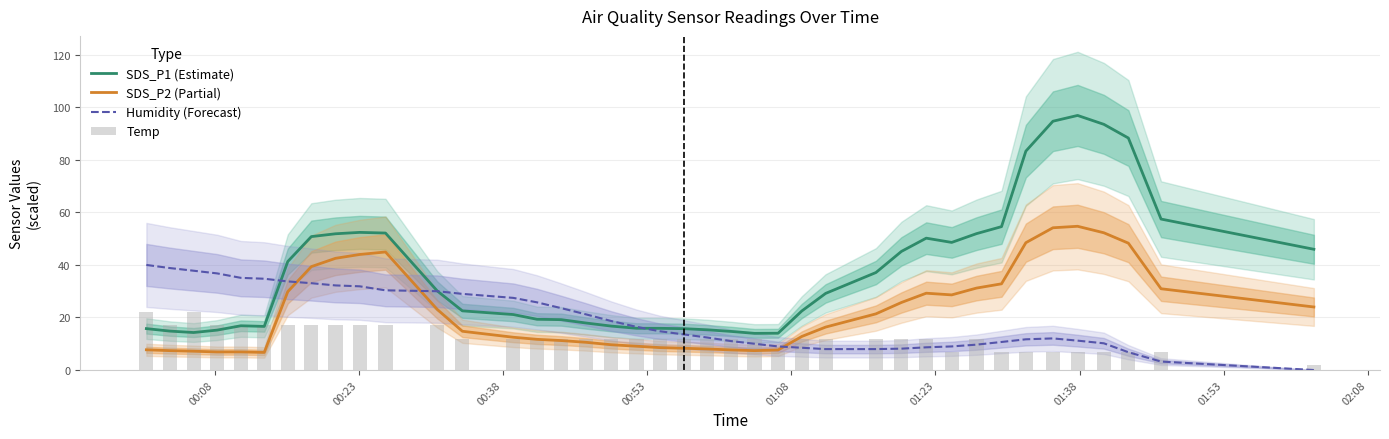

True or false: SDS_P2 (Partial) and SDS_P1 (Estimate) intersect in this chart.

False